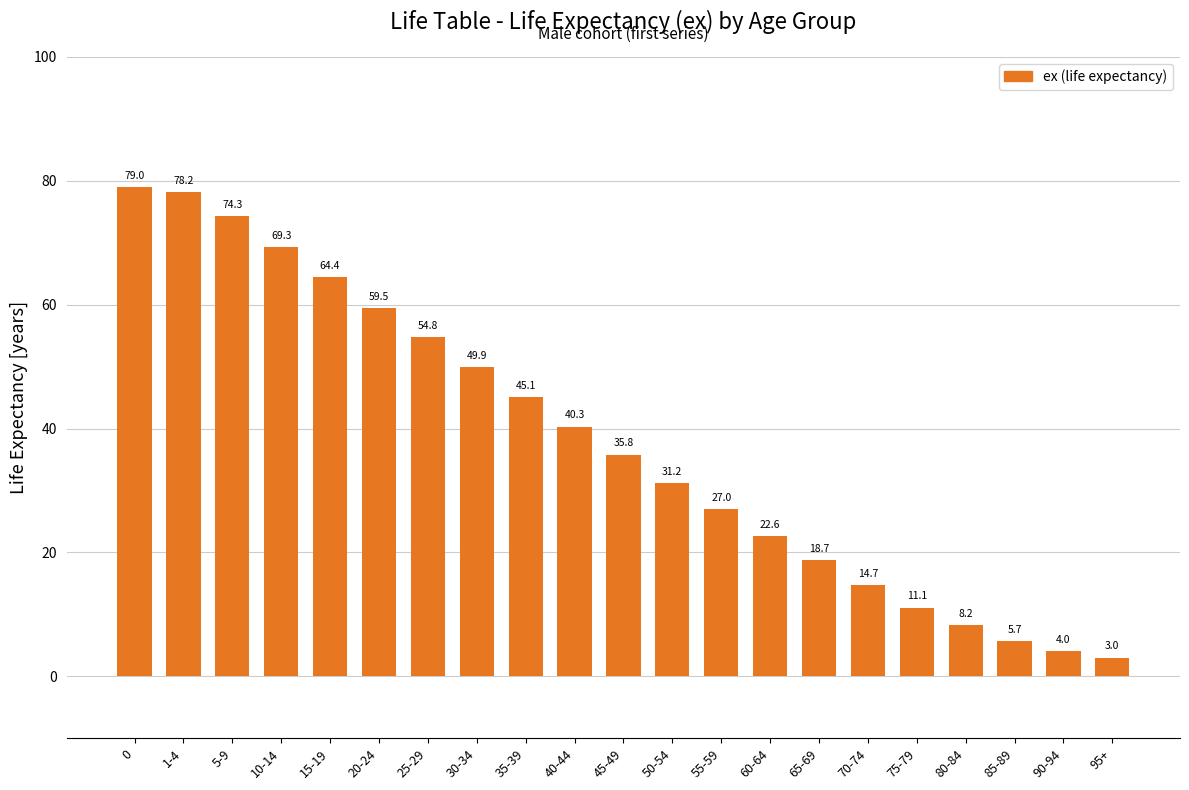

Between 20-24 and 95+, which is larger?

20-24